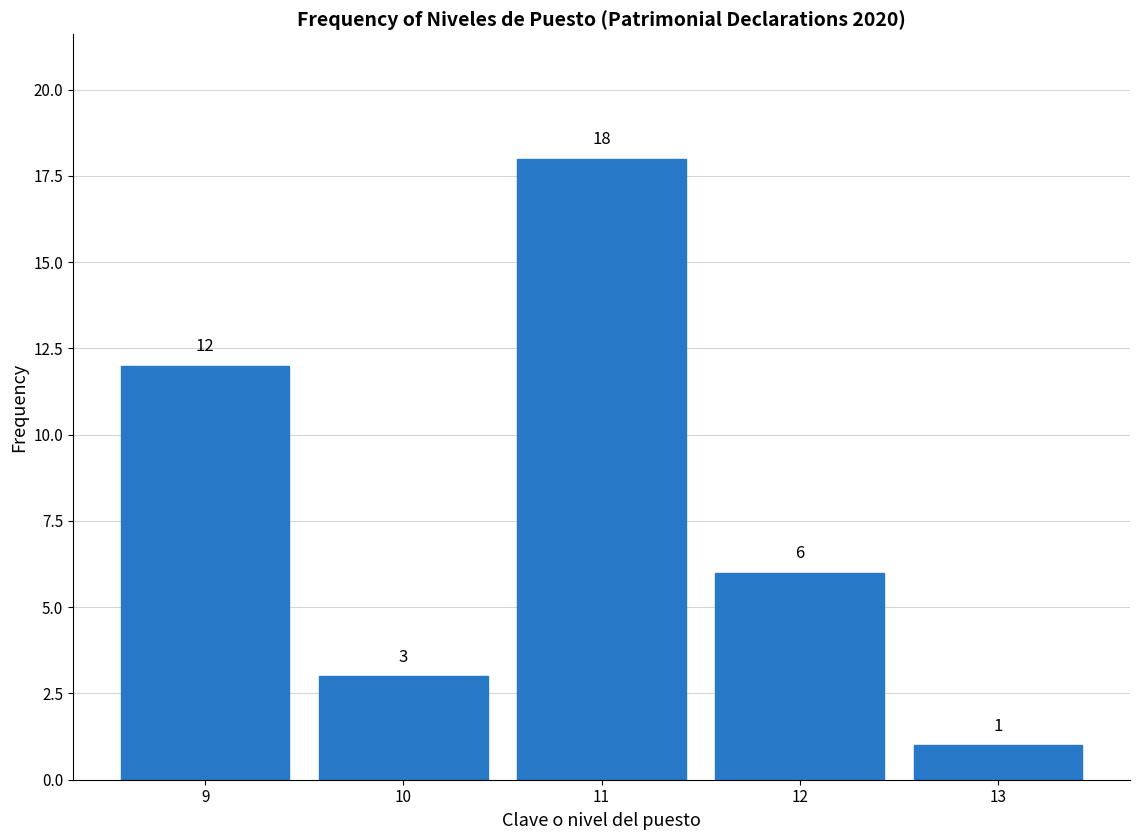

What is the height of the bar covering 11.5 to 12.5 on the x-axis?

6